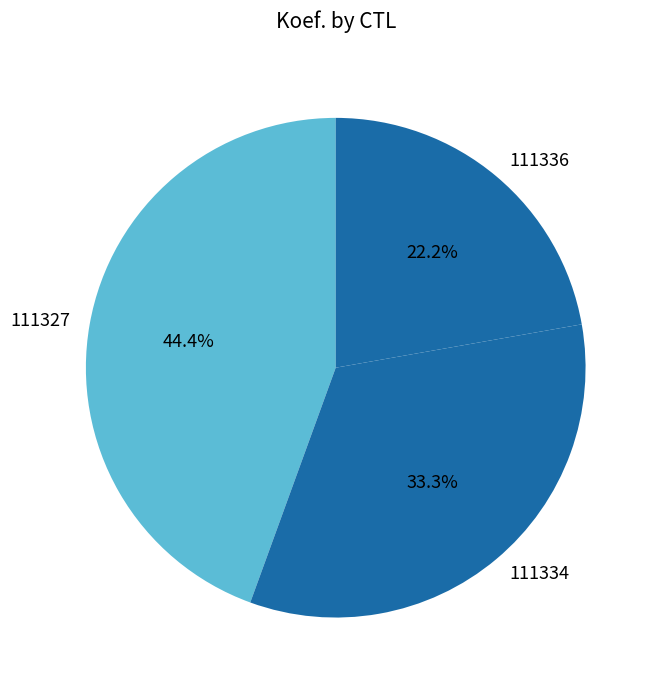

To the nearest percent, what is the difference between the largest and smallest slice percentages?

22%